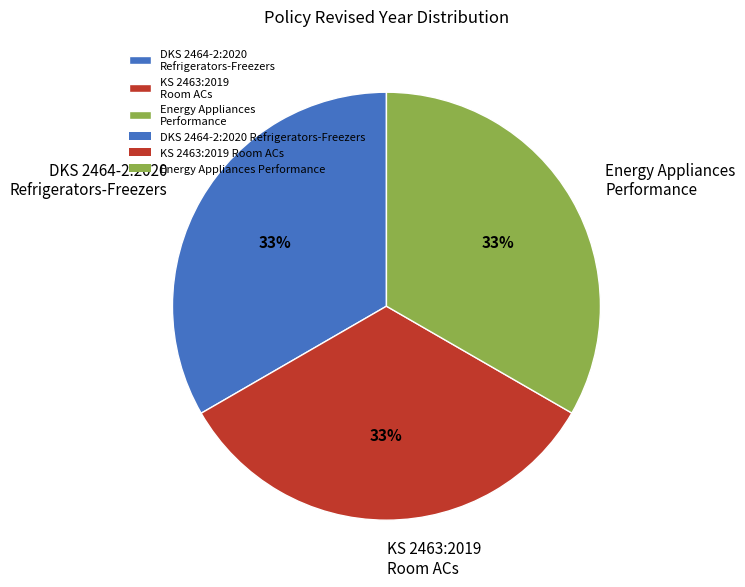

How many segments does this pie chart have?

3